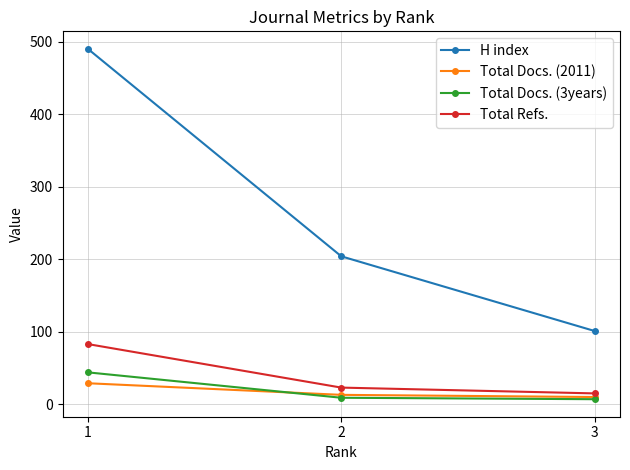

Which category has the lowest value across all series?

3